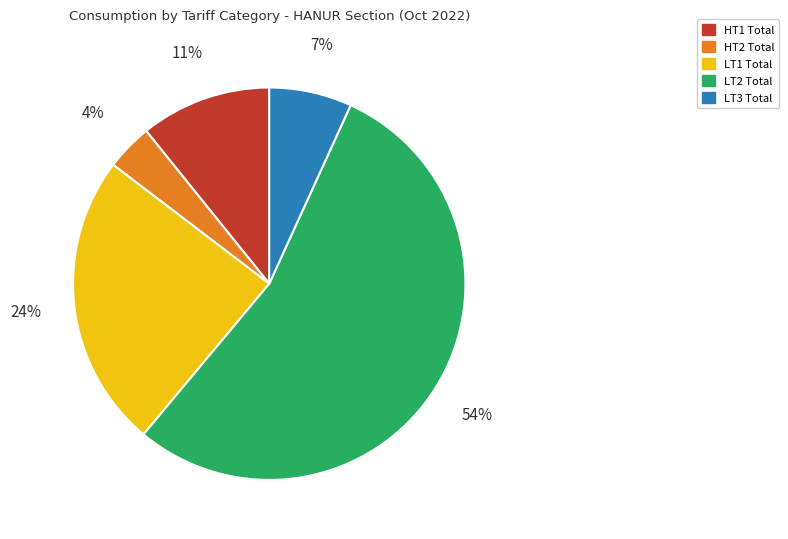

Which slice is the largest?

LT2 Total